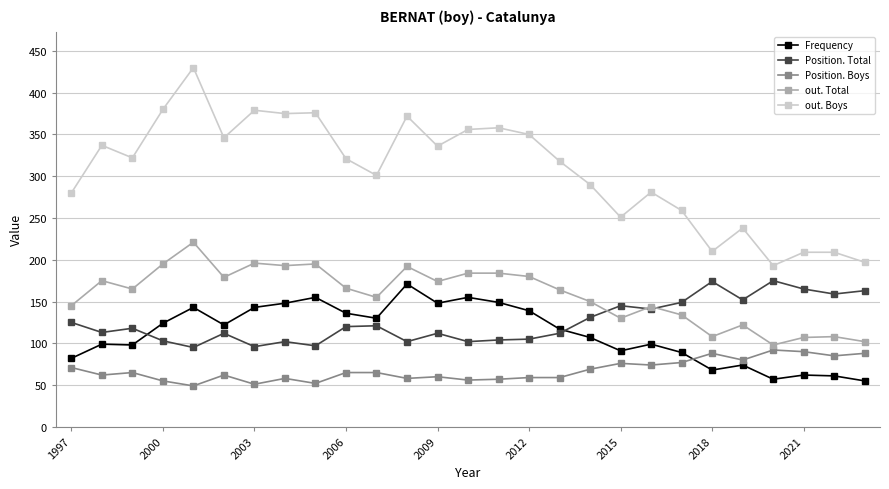

Rank the series by their maximum value, from lowest to highest.

Position. Boys, Frequency, Position. Total, out. Total, out. Boys